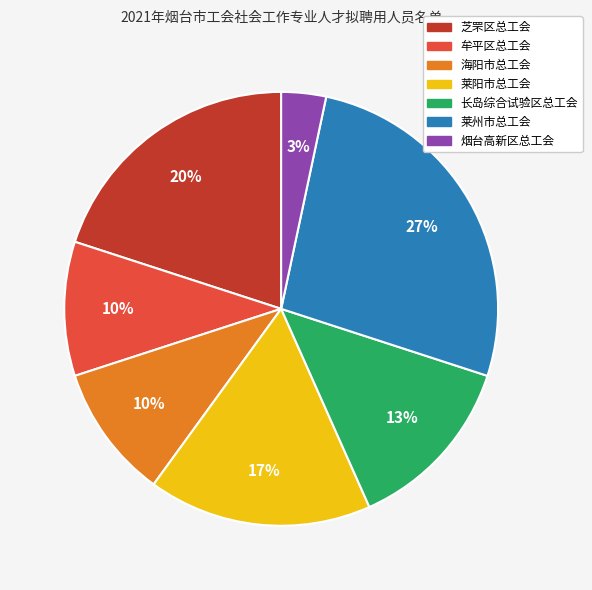

To the nearest percent, what is the average slice percentage?

14%